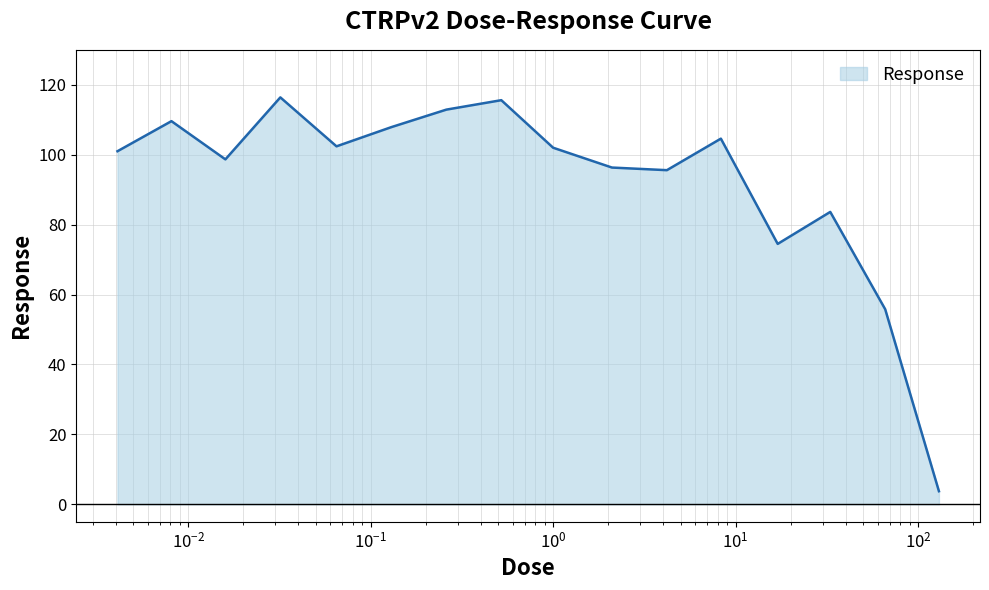

What is the maximum value shown in the chart?

116.4